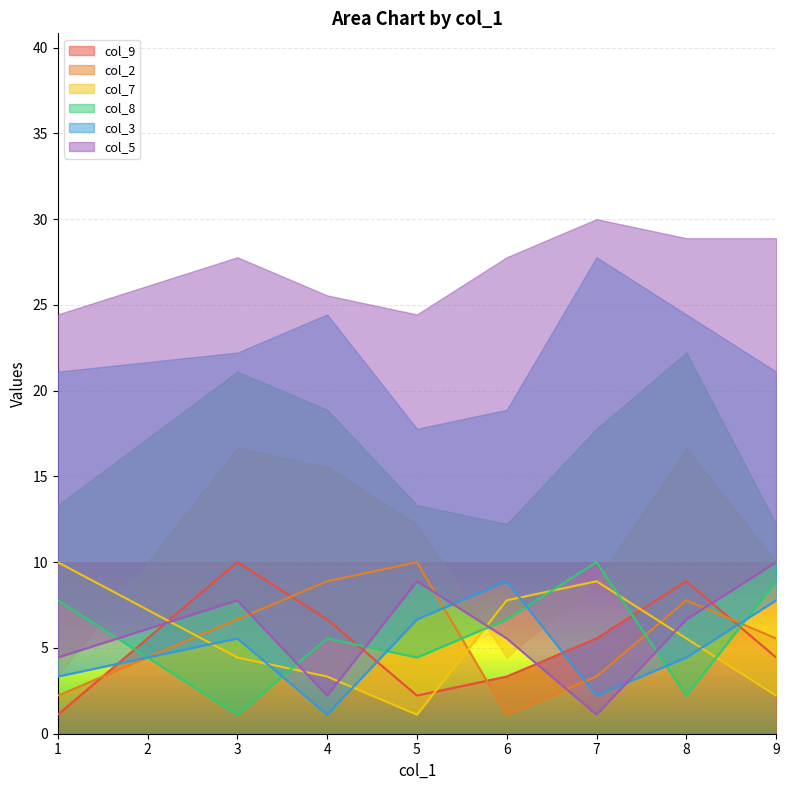

Count the col_9 values in the range 3 to 8.

5